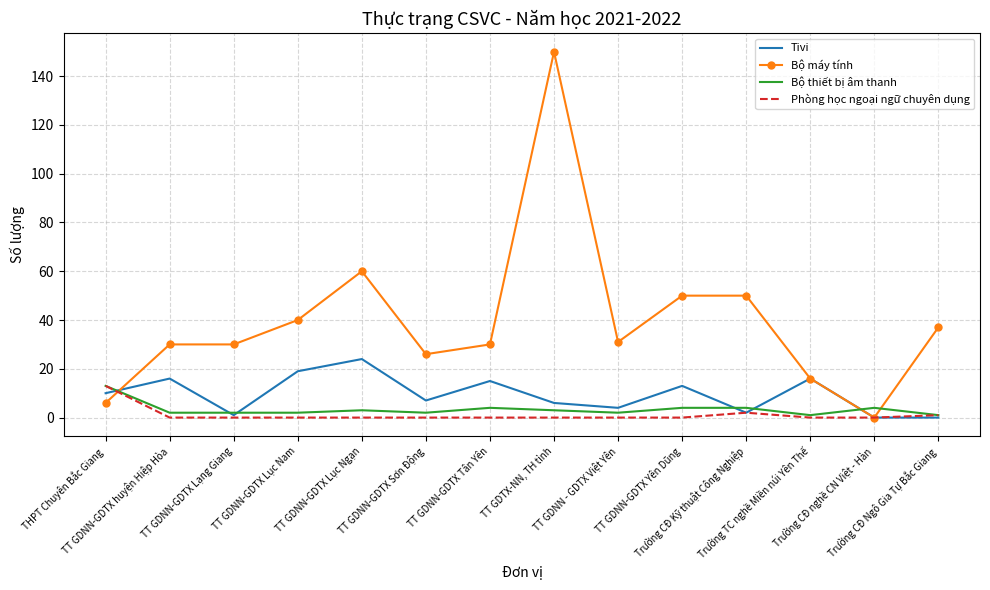

Between TT GDNN-GDTX Lạng Giang and Trường CĐ nghề CN Việt - Hàn, which series saw the biggest shift?

Bộ máy tính